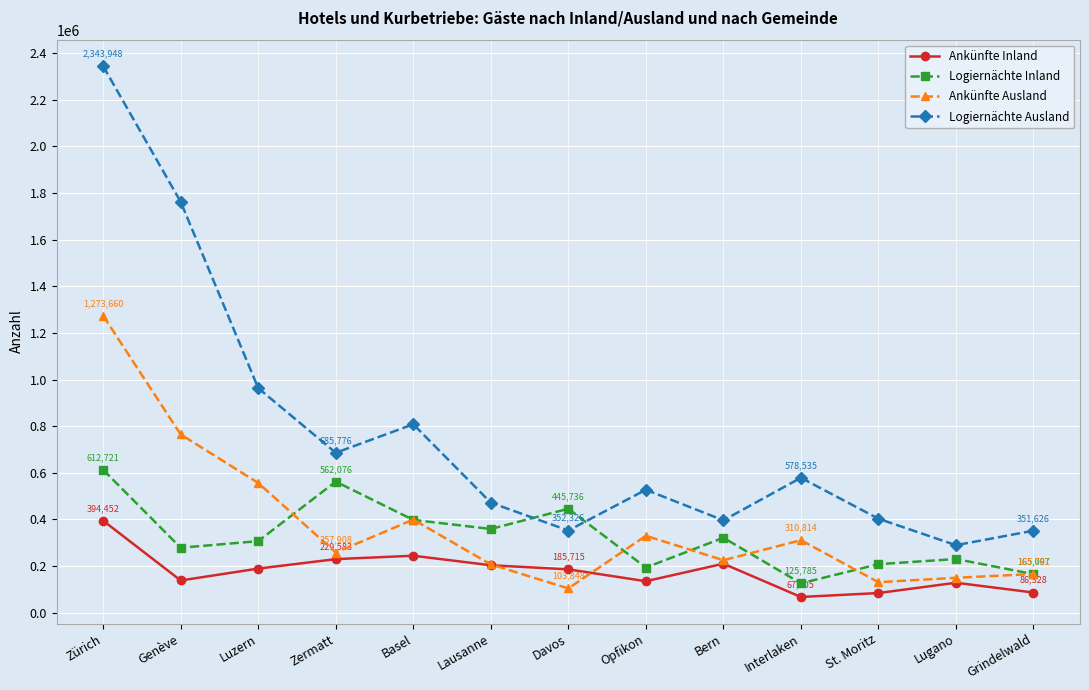

At which category is the sum across all series the highest?

Zürich